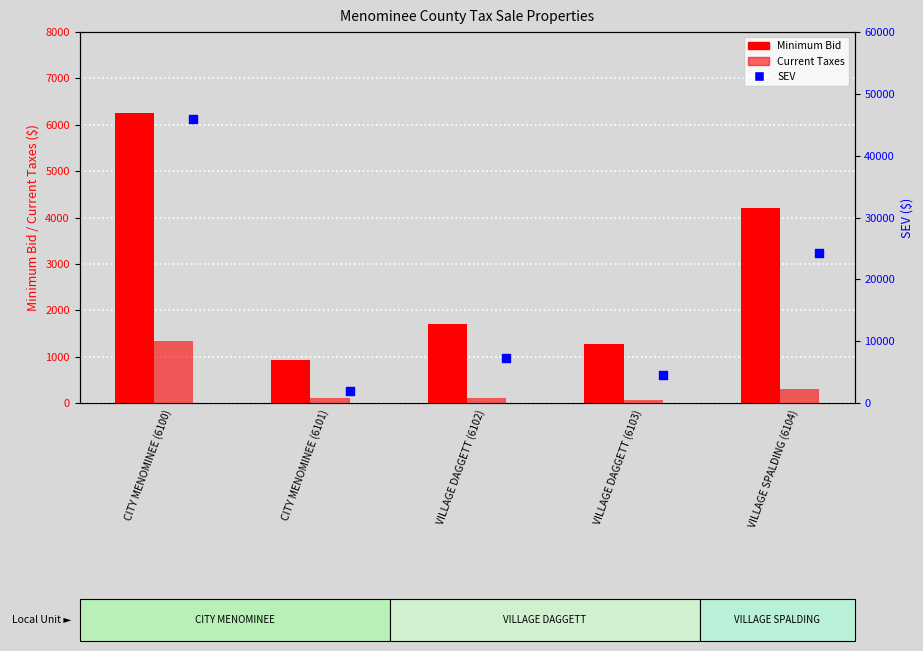

Which series reaches the minimum Y coordinate?

Current Taxes